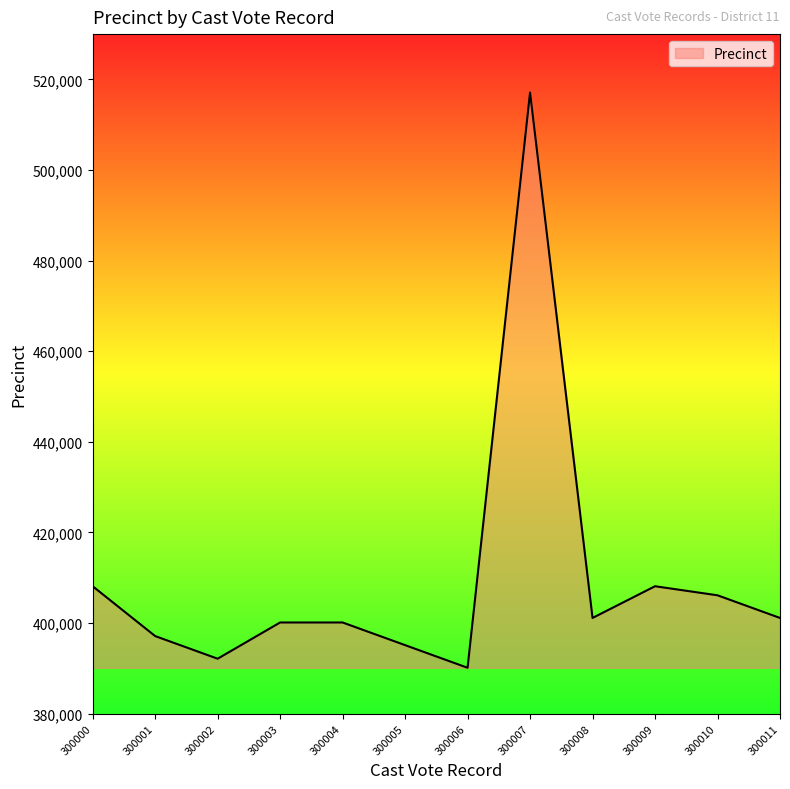

Does the chart display data point markers on the line(s)?

No